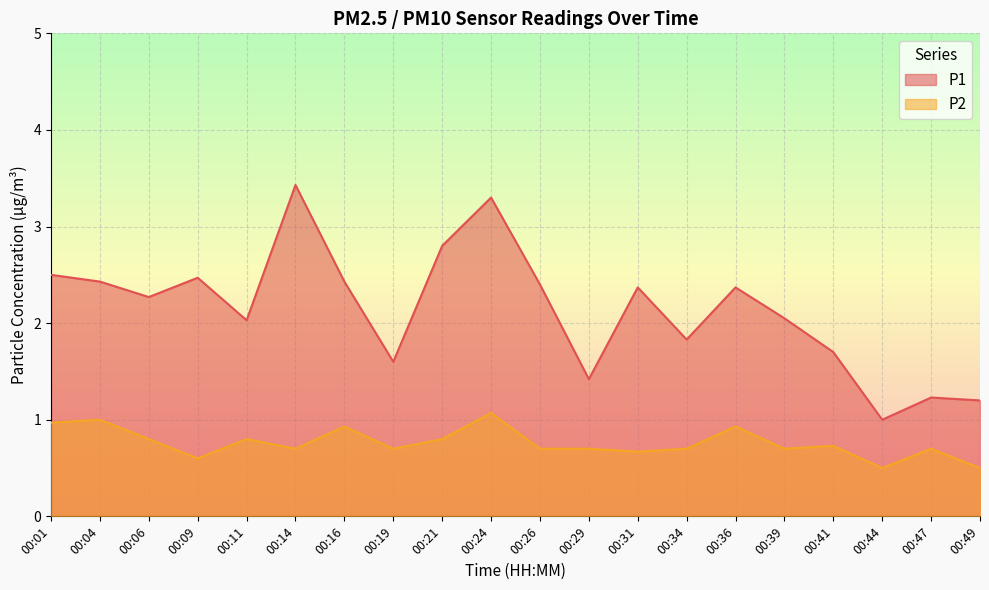

What is the total value across all series at 00:39?

2.8